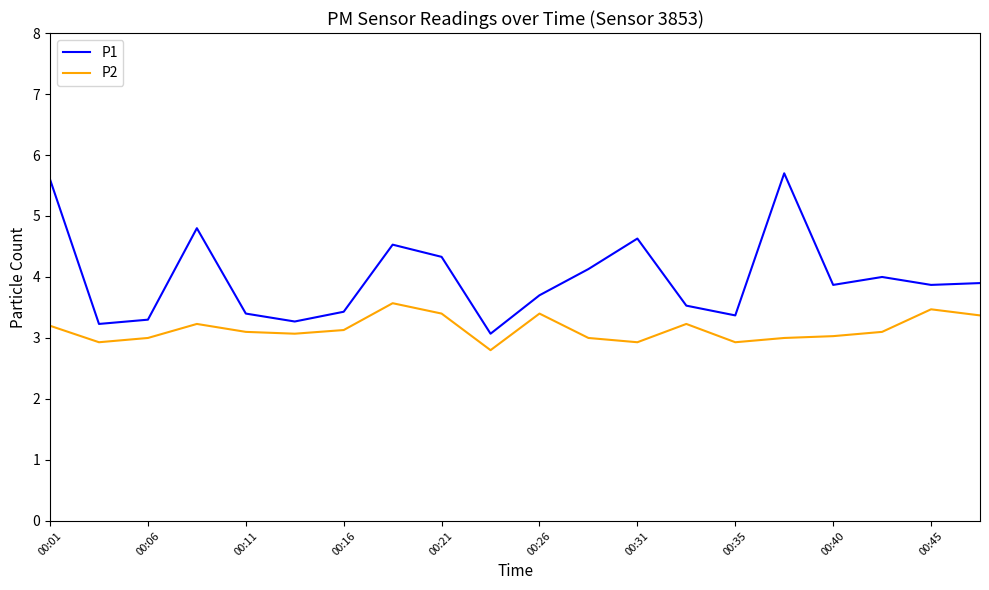

What is the difference between the maximum and minimum values in the P2 series?

0.8